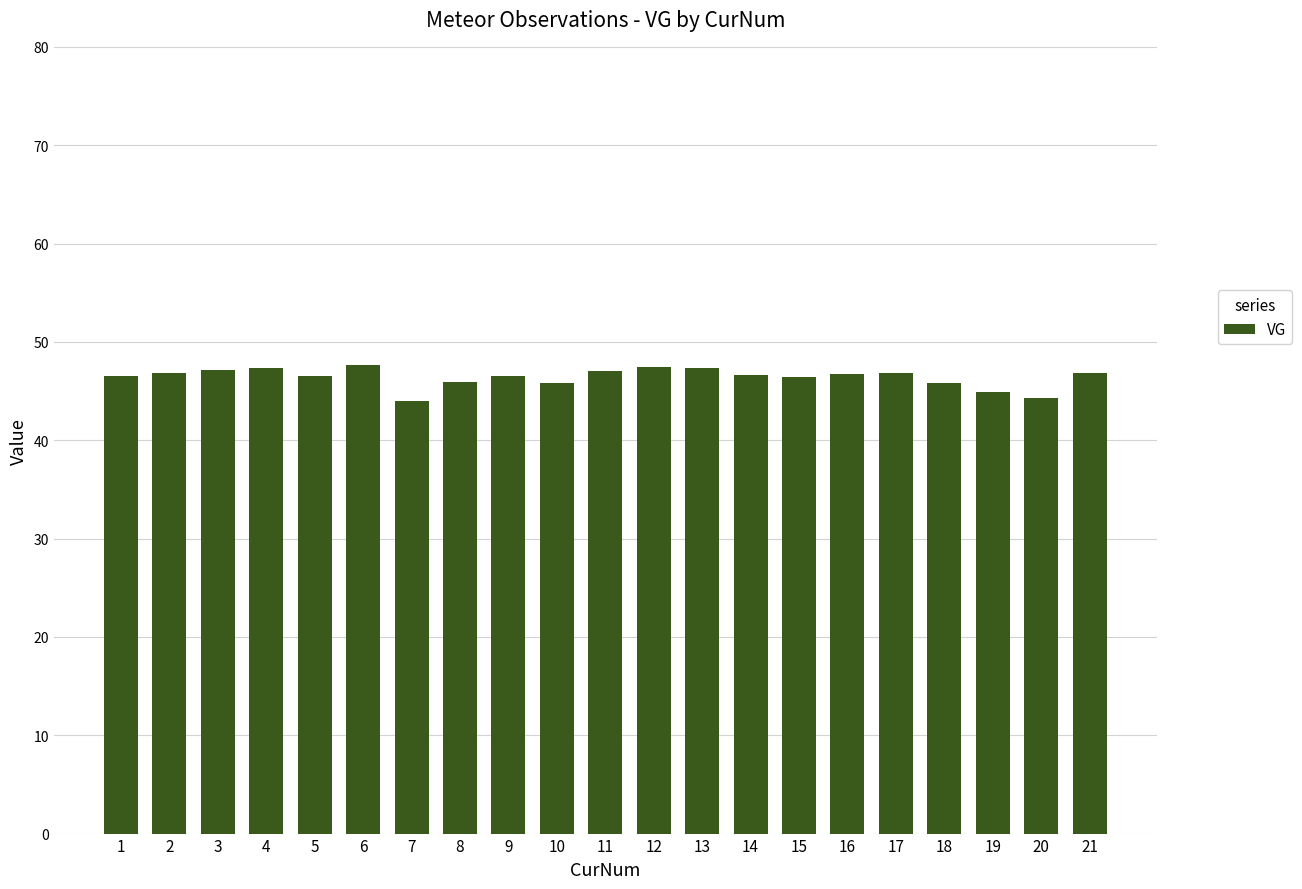

Between 9 and 19, which is larger?

9